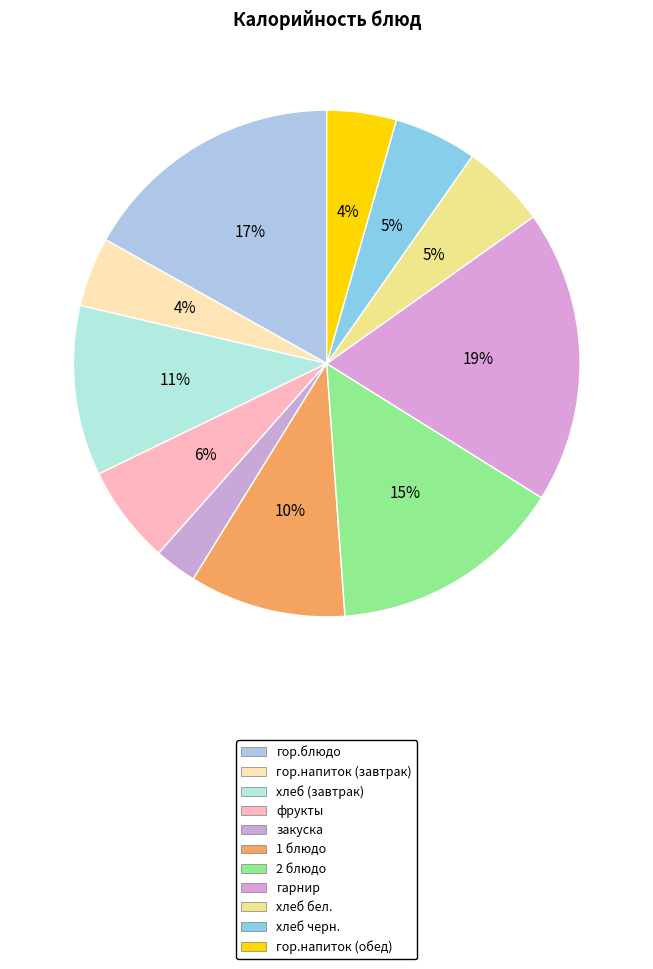

What is the change in value from гор.блюдо to хлеб (завтрак)?

-78.6